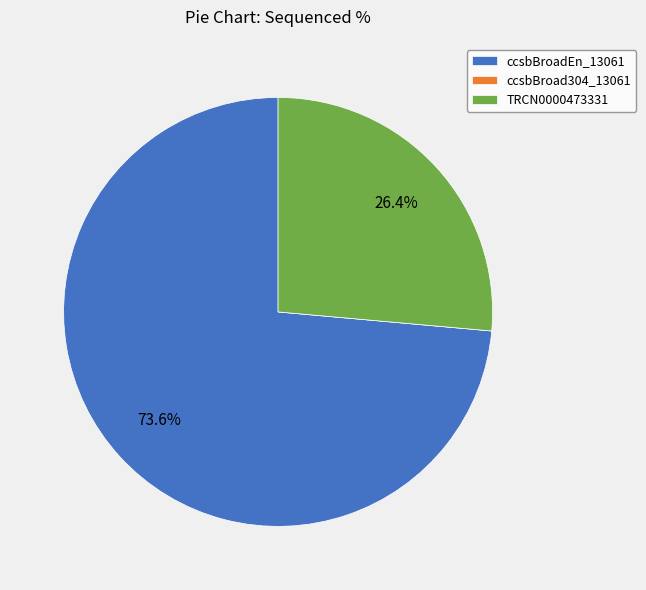

Which slice is the largest?

ccsbBroadEn_13061